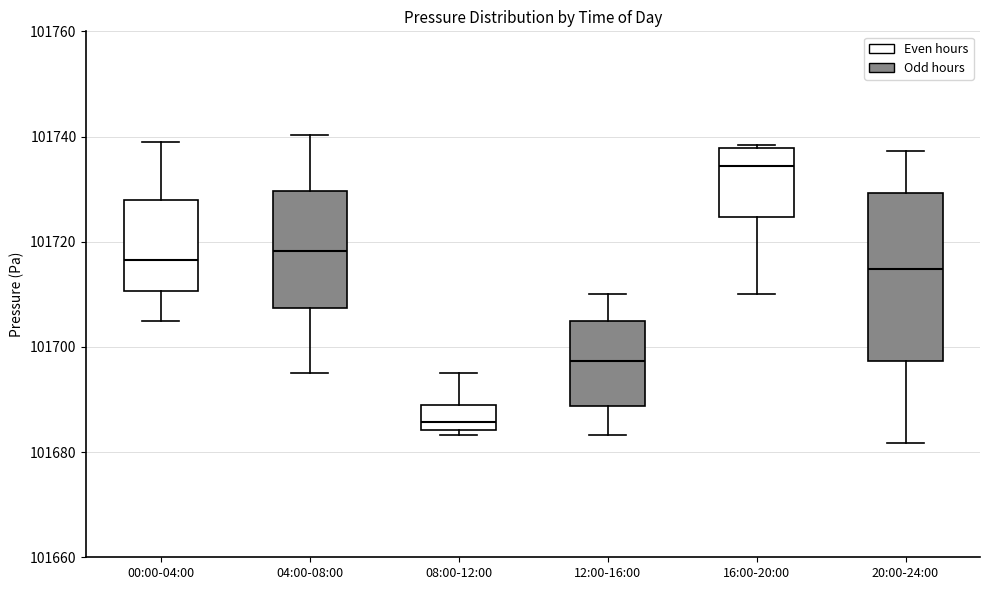

Where does the lower whisker of the box for 20:00-24:00 end on the y-axis? The values are not printed on the chart, so give them approximately, as read against the axis.

101682